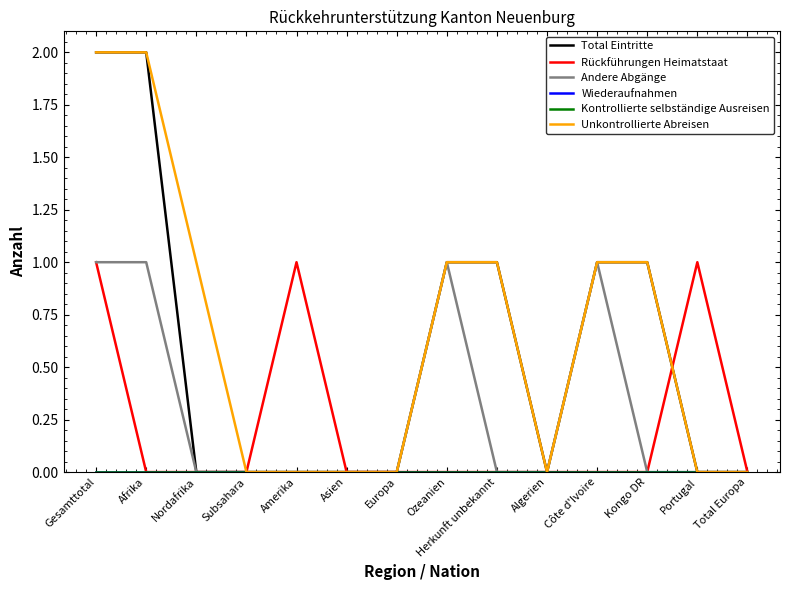

Where is Rückführungen Heimatstaat nearest to the value 0?

Afrika